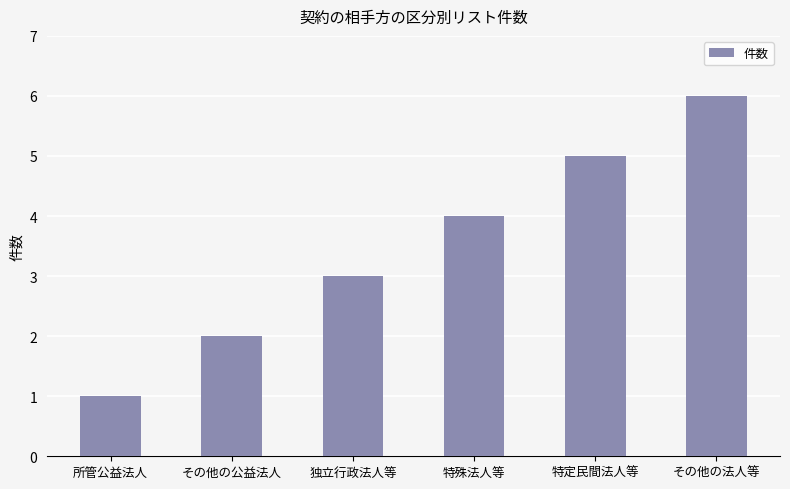

What is the change in value from 所管公益法人 to 独立行政法人等?

+2